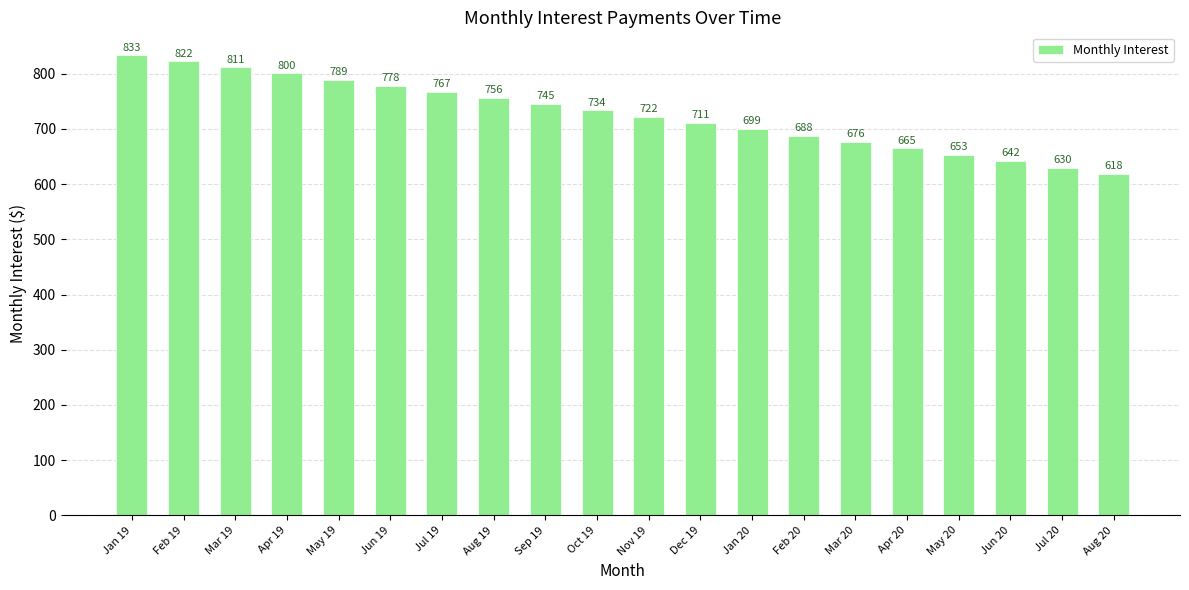

List the labels in order of value, smallest first.

Aug 20, Jul 20, Jun 20, May 20, Apr 20, Mar 20, Feb 20, Jan 20, Dec 19, Nov 19, Oct 19, Sep 19, Aug 19, Jul 19, Jun 19, May 19, Apr 19, Mar 19, Feb 19, Jan 19